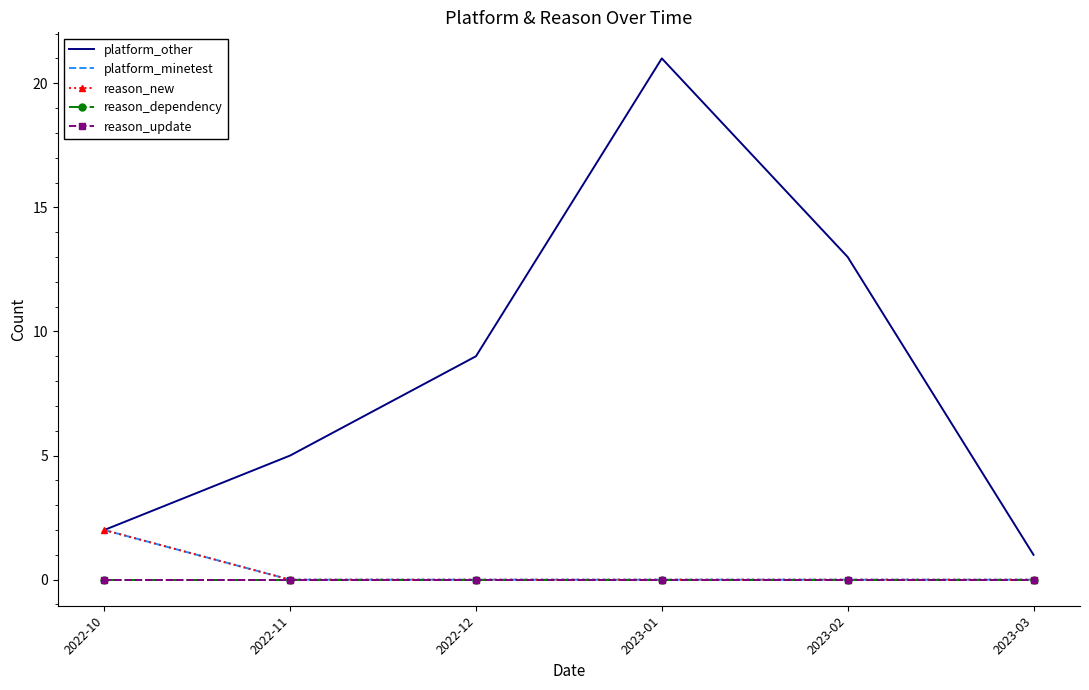

Is the value of platform_other at 2023-01 greater than the value of reason_new at 2023-02?

Yes